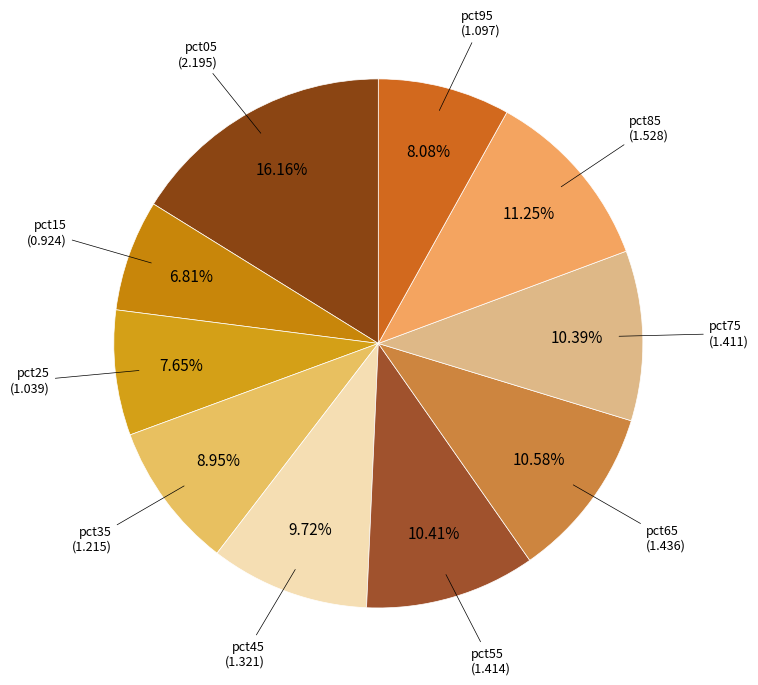

What is the smallest slice in the pie chart?

pct15